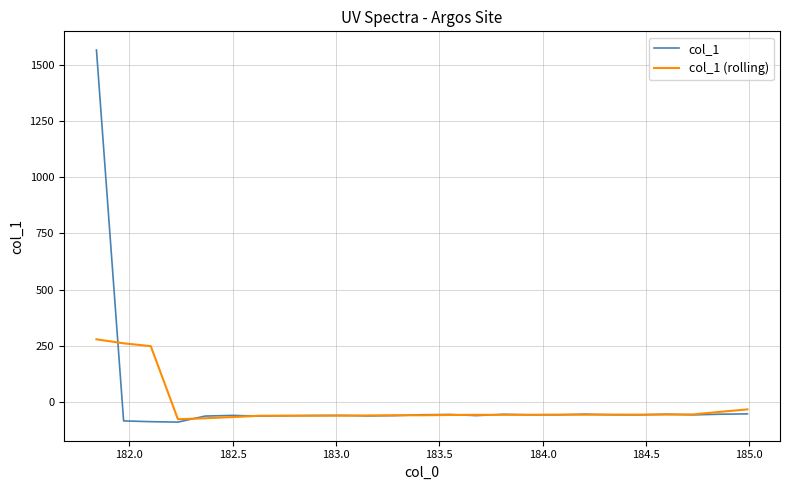

True or false: col_1 (rolling) has more than 2 interior local peaks.

True